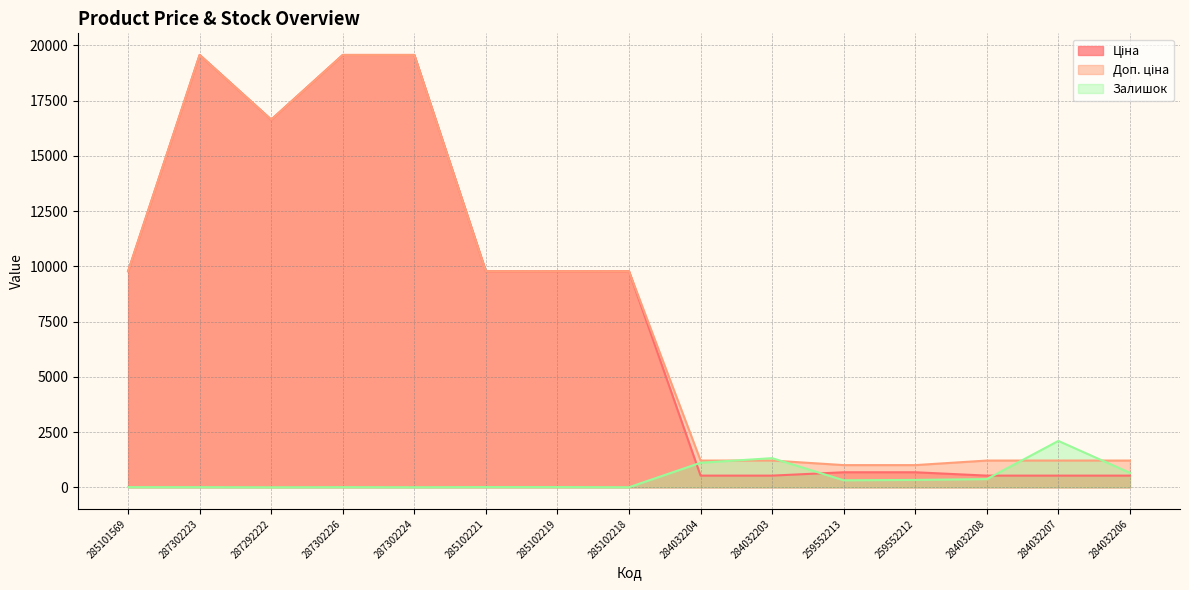

Is the value of Залишок at 287302224 greater than the value of Ціна at 287292222?

No